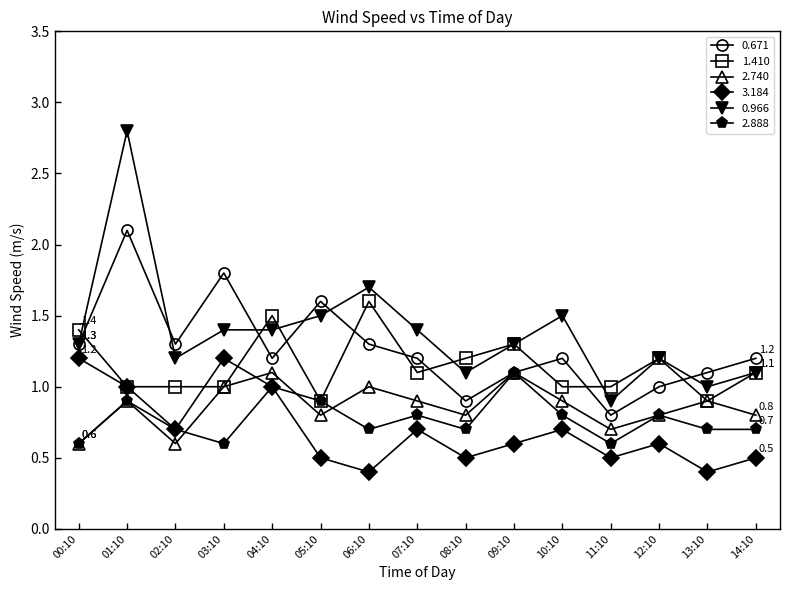

What is the label of the 3rd point from the right?

12:10